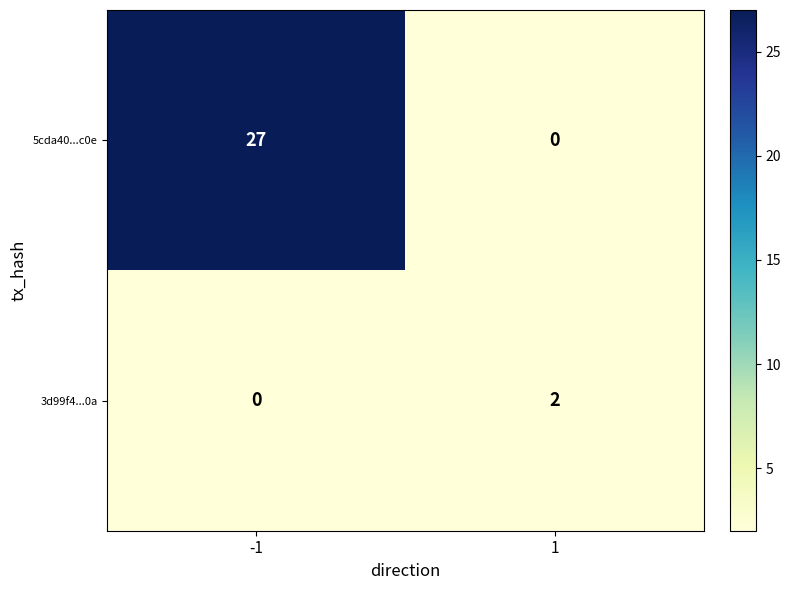

What is the difference between the maximum and minimum values in the 5cda40...c0e series?

27